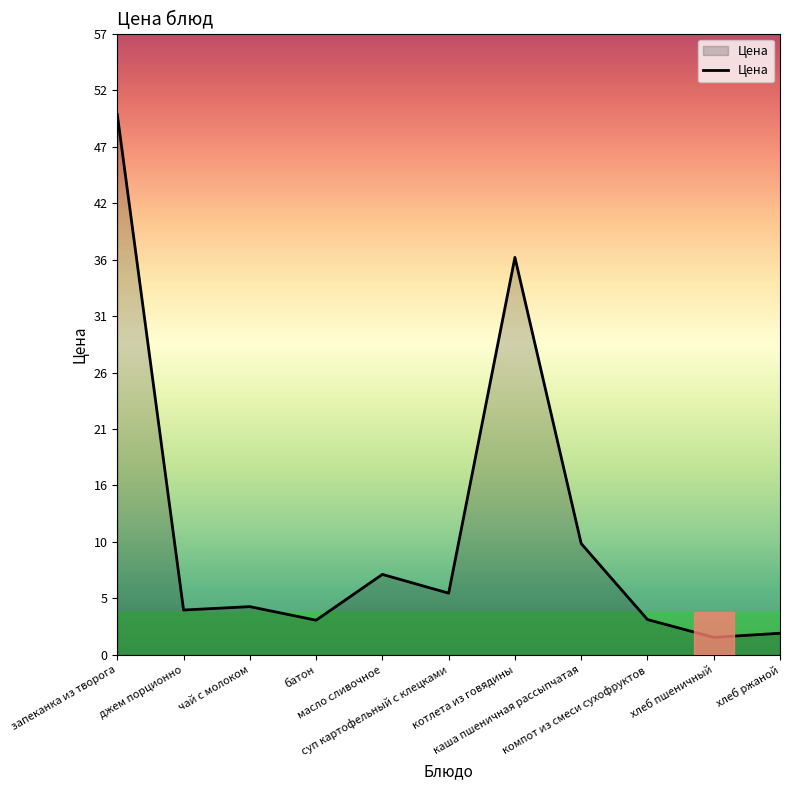

What is the greatest value displayed?

49.8